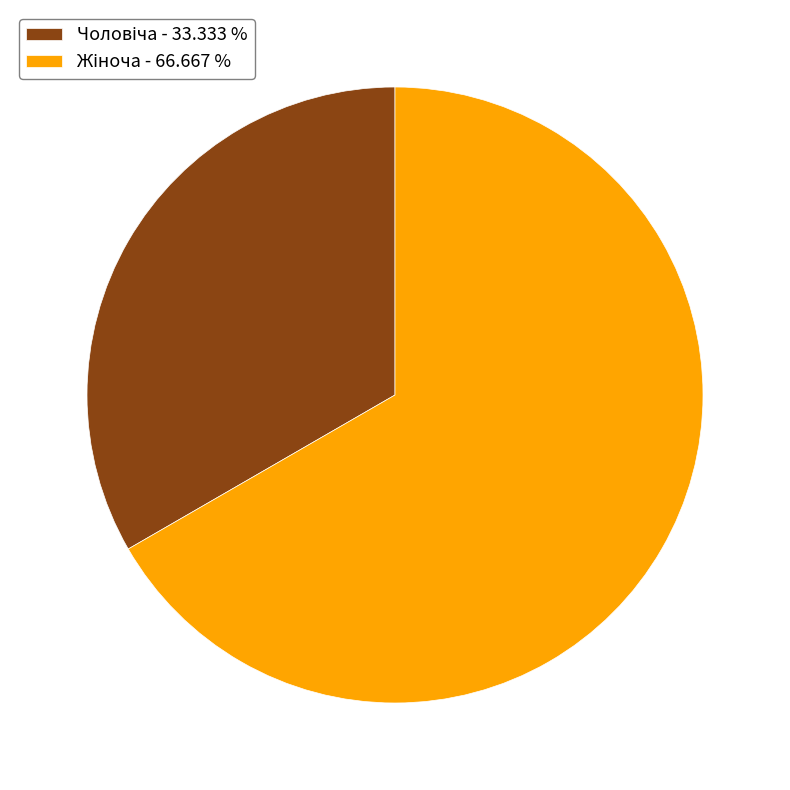

Is there a majority slice in this chart?

Yes